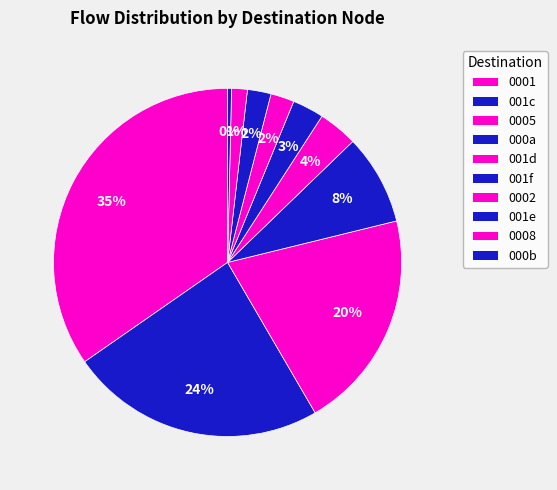

How many segments does this pie chart have?

10